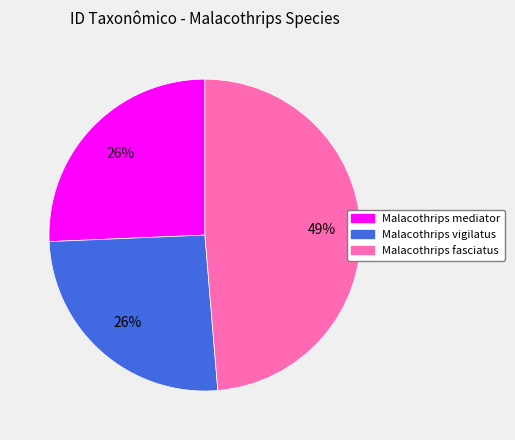

Which has a higher value, Malacothrips vigilatus or Malacothrips fasciatus?

Malacothrips fasciatus